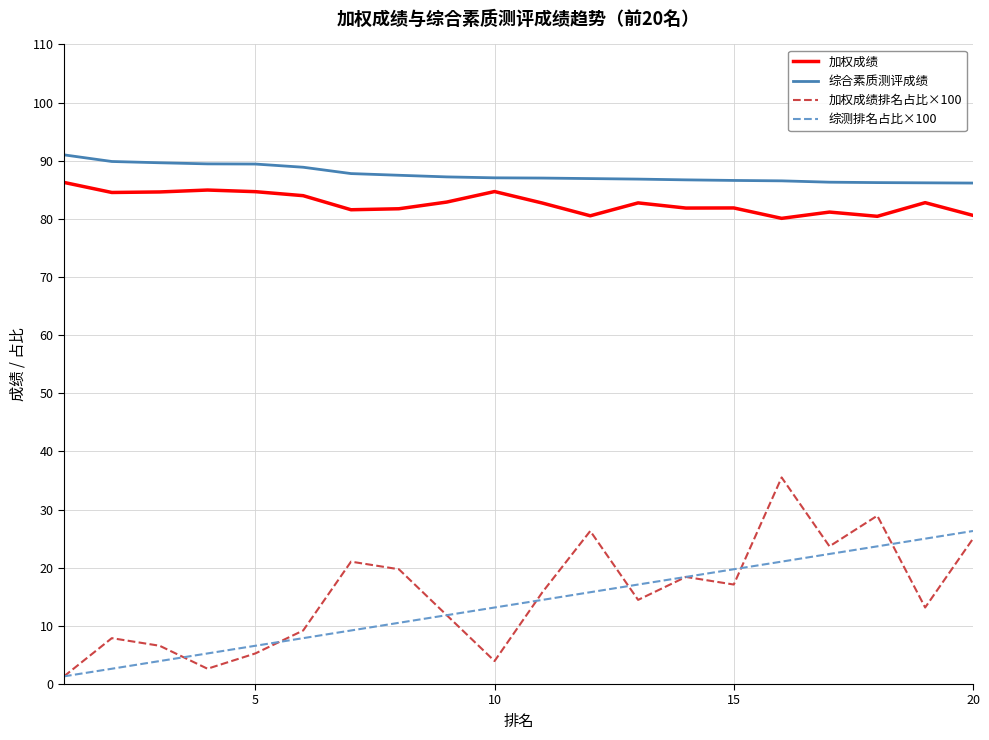

Which series has the largest total across all categories?

综合素质测评成绩